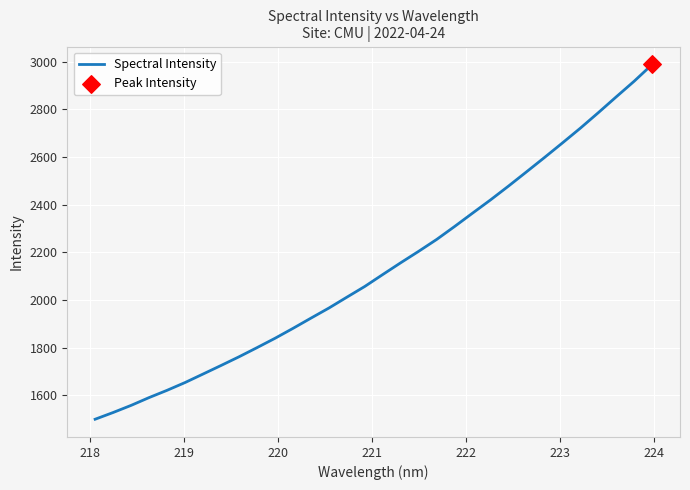

What is the difference between the maximum and minimum values?

1487.6